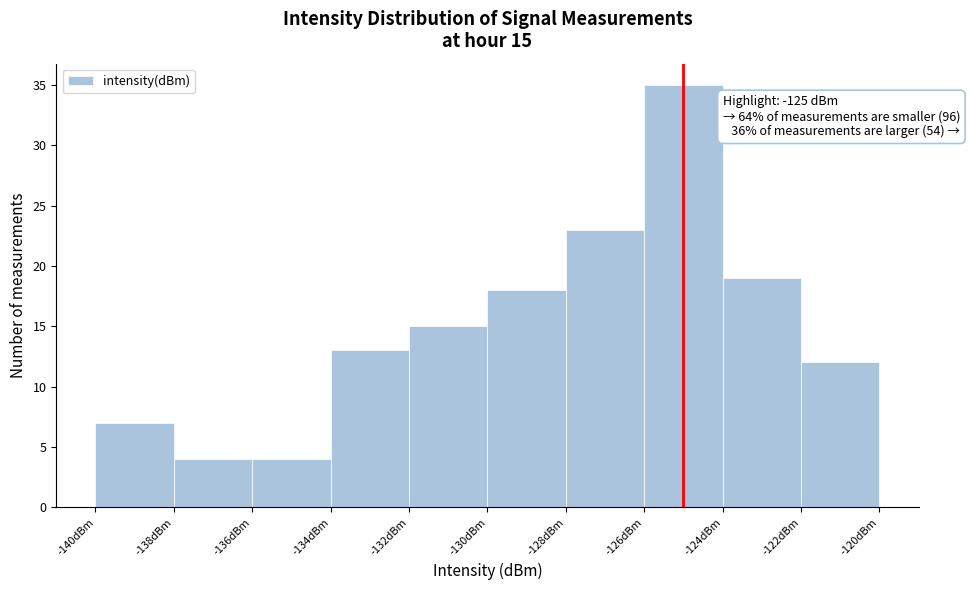

Which range on the x-axis has the tallest bar?

-126 to -124